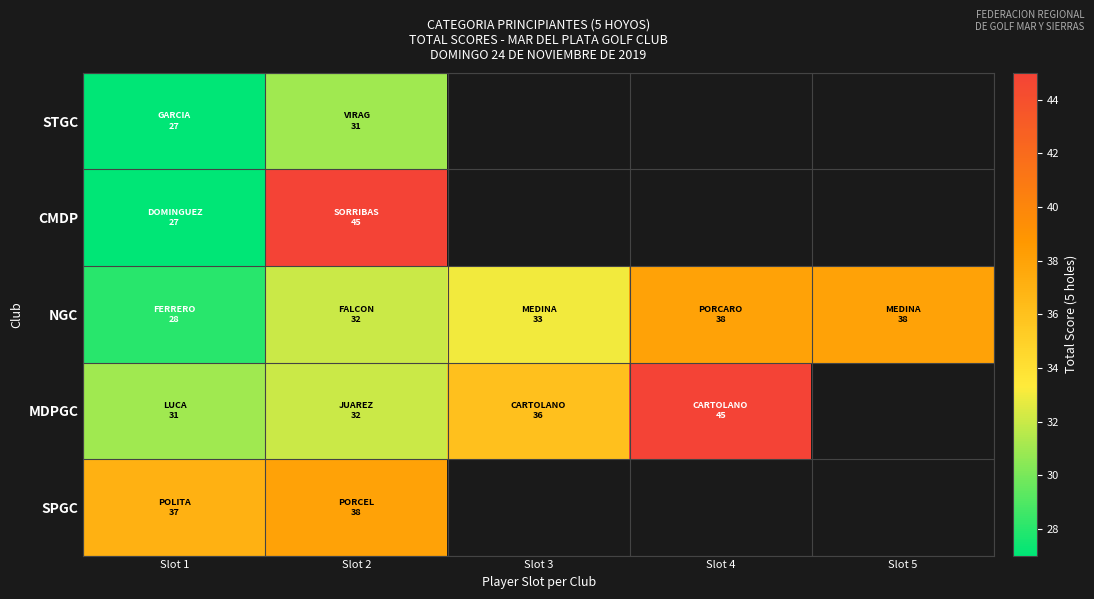

Which series has the largest range (max minus min)?

CMDP